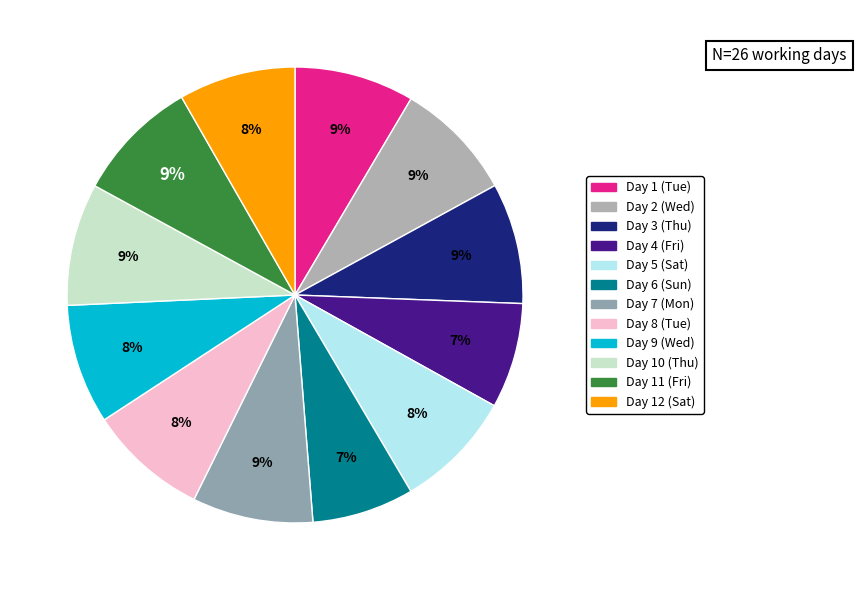

How many slices are in this pie chart?

12